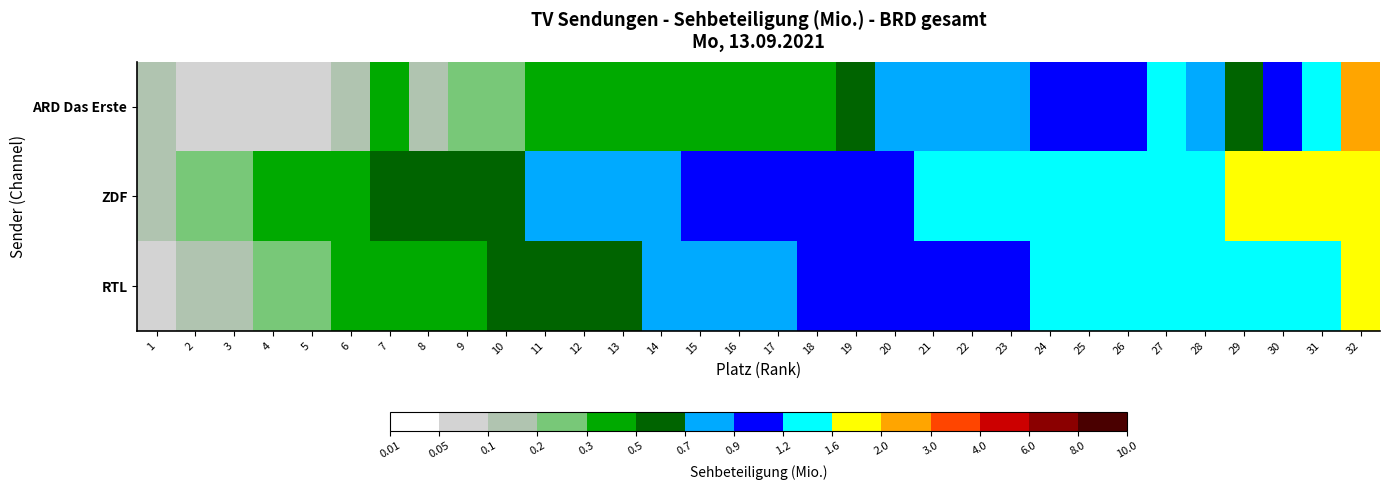

What is the spread (max minus min) of values at 27?

0.2